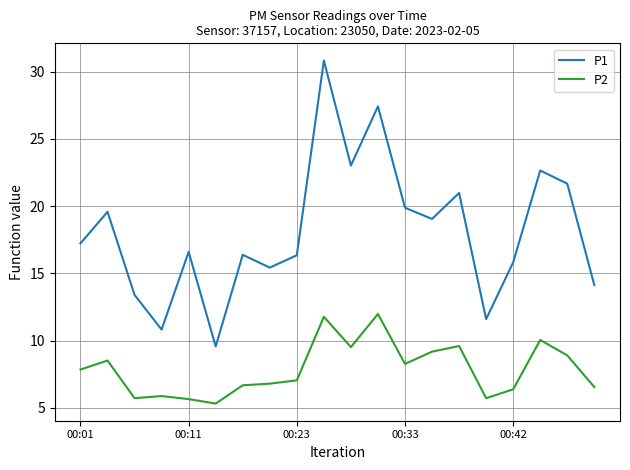

Does the chart have visible grid lines?

Yes